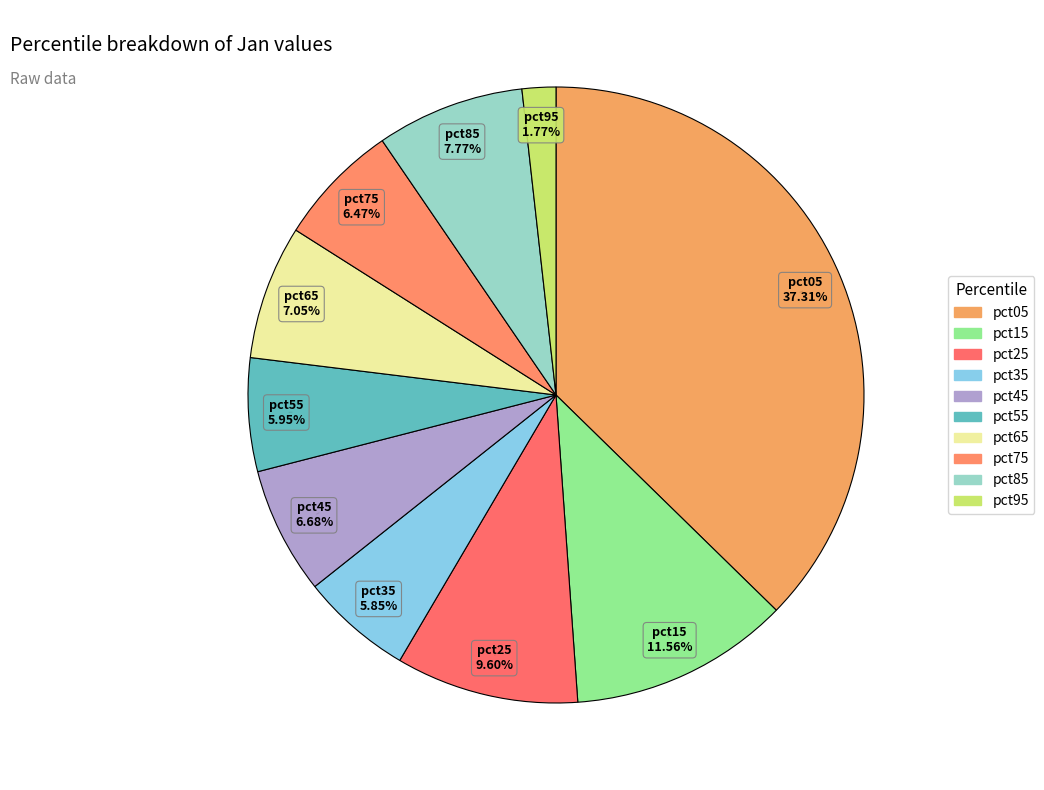

Do pct35 and pct85 together represent more than half of the pie?

No